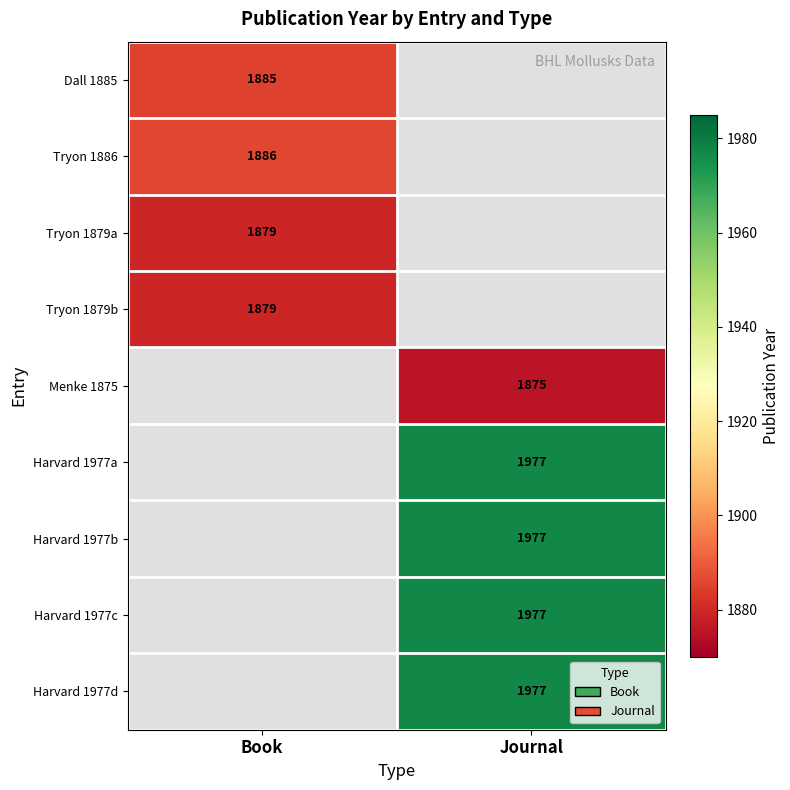

What is the maximum value shown in the chart?

1977.0